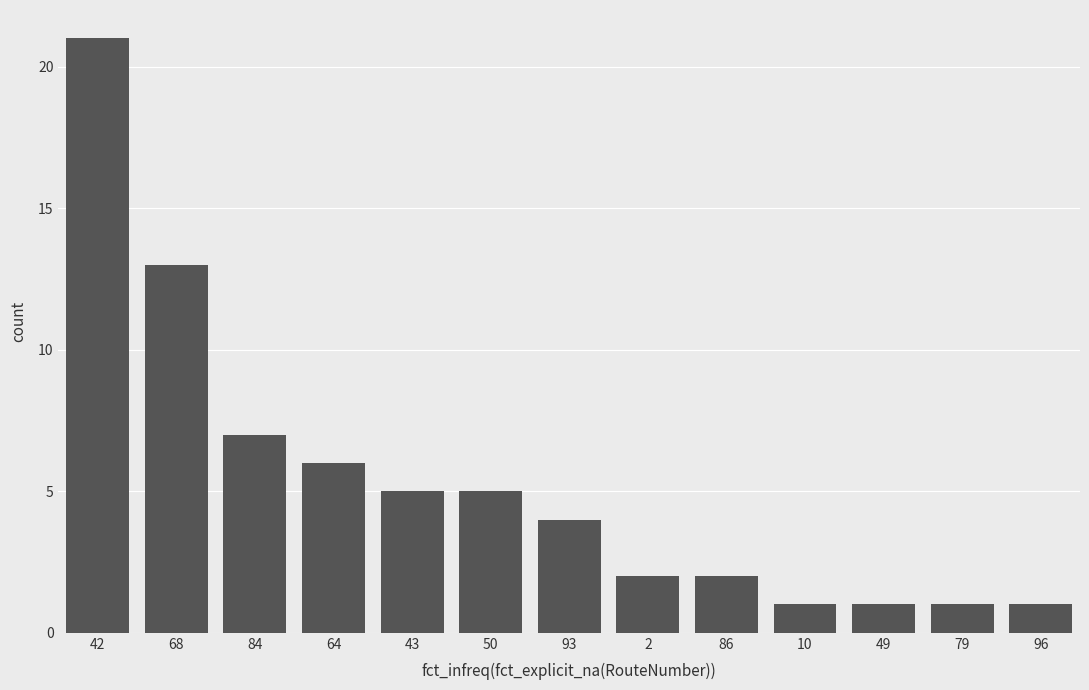

True or false: the data shows 1 at 96.

True